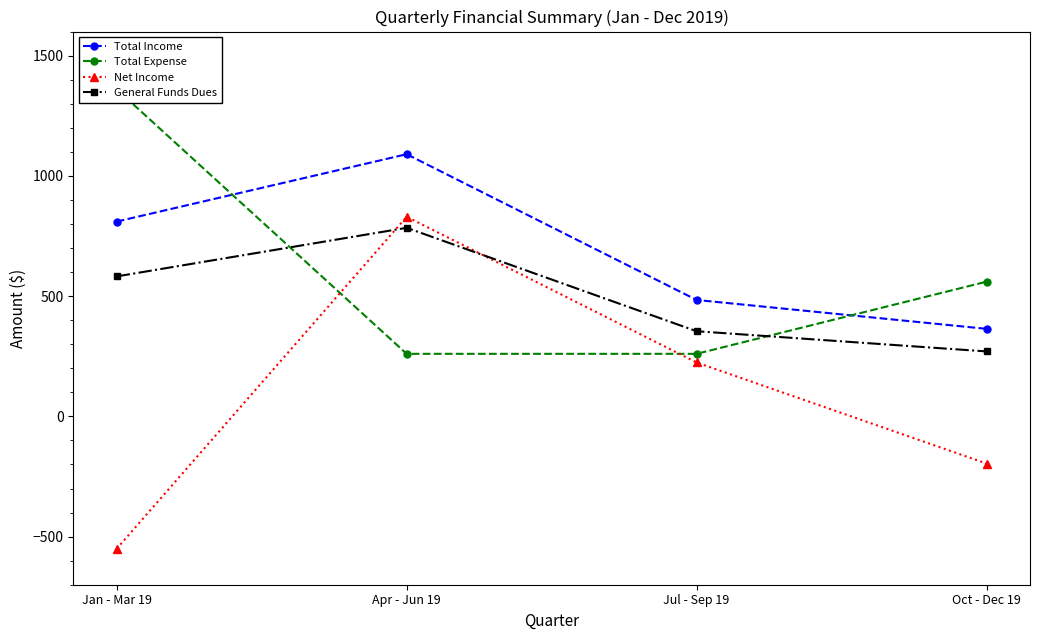

What is the label of the 1st point from the left?

Jan - Mar 19